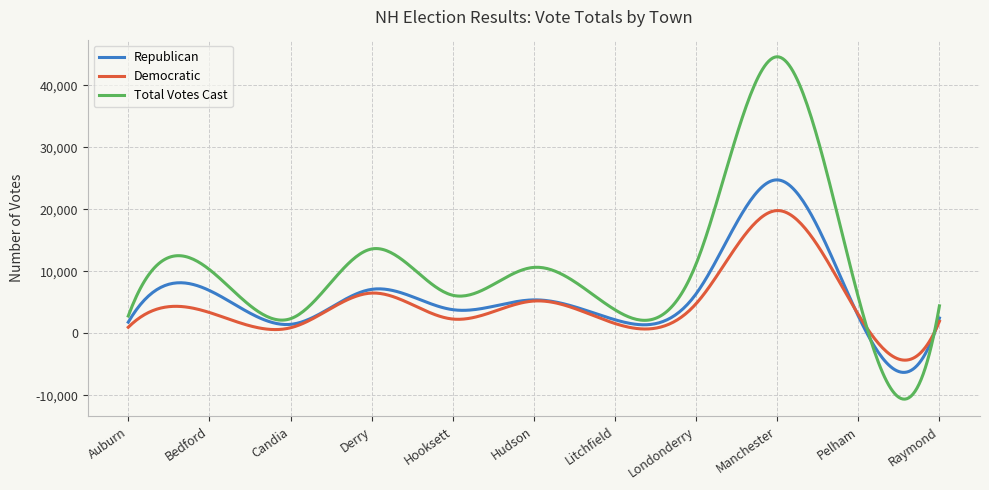

What is the difference between the maximum and minimum values in the Democratic series?

24114.0